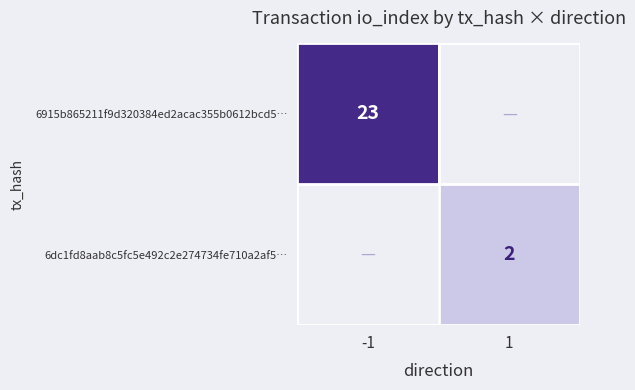

The 6dc1fd8aab8c5fc5e492c2e274734fe710a2af5… series shows 2 at 1. True or false?

True